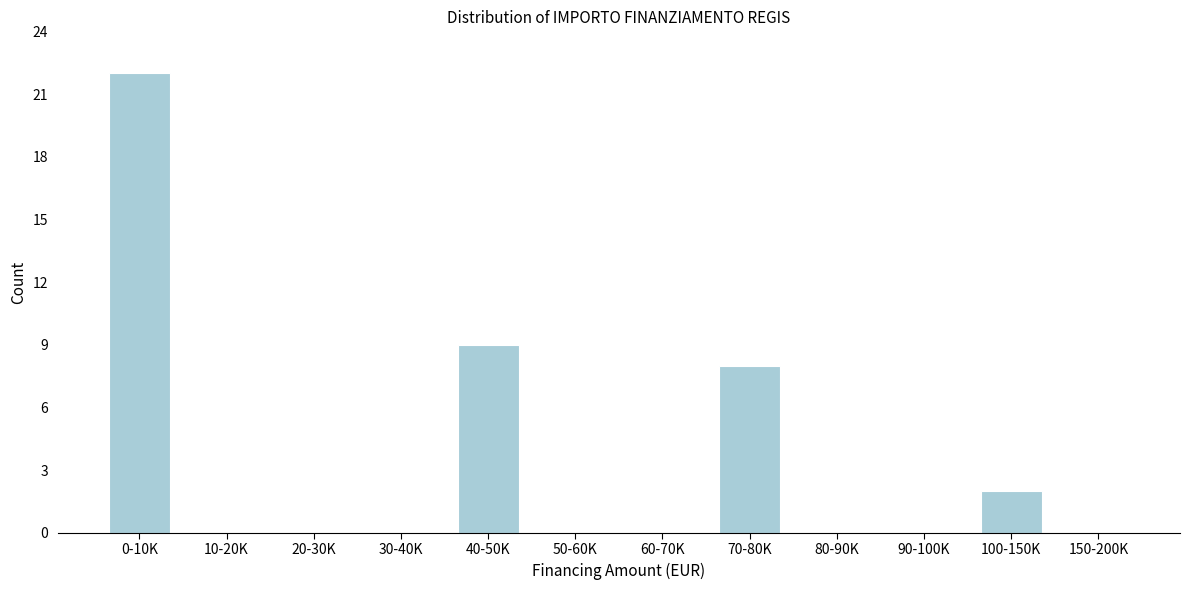

Reading left to right, list all the values displayed in this chart.

0-10K=22	10-20K=0	20-30K=0	30-40K=0	40-50K=9	50-60K=0	60-70K=0	70-80K=8	80-90K=0	90-100K=0	100-150K=2	150-200K=0